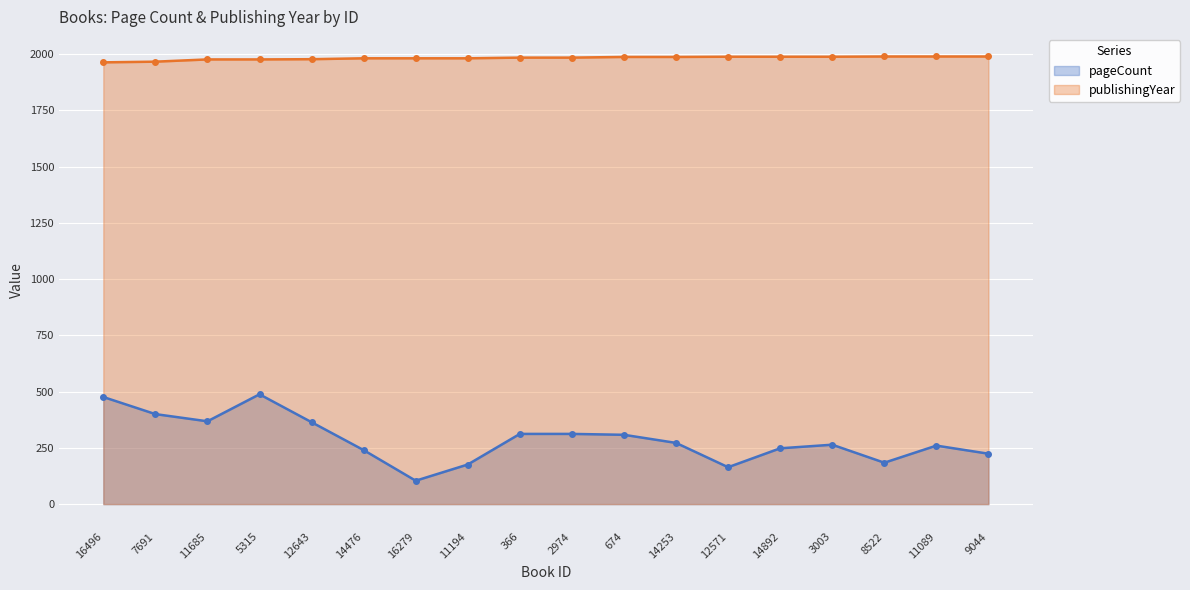

The value of publishingYear at 8522 is 3548. True or false?

False